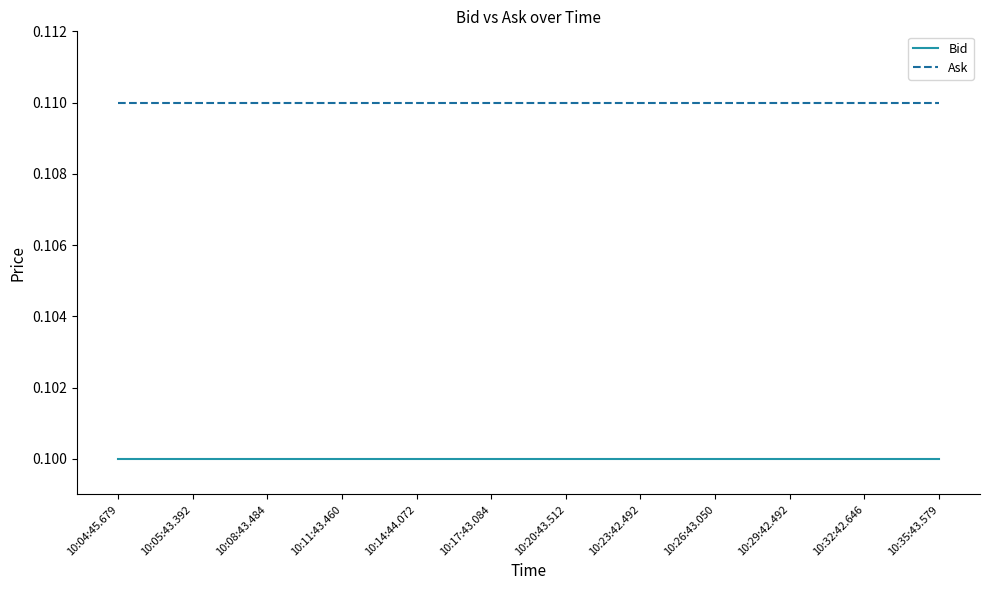

Is the value of Ask at 10:20:43.512 greater than the value of Bid at 10:35:43.579?

Yes